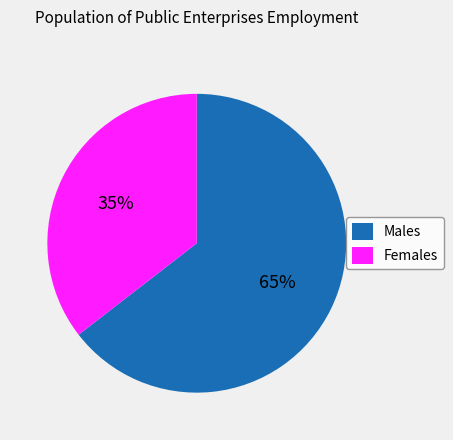

To the nearest percent, what is the combined percentage of Females and Males?

100%